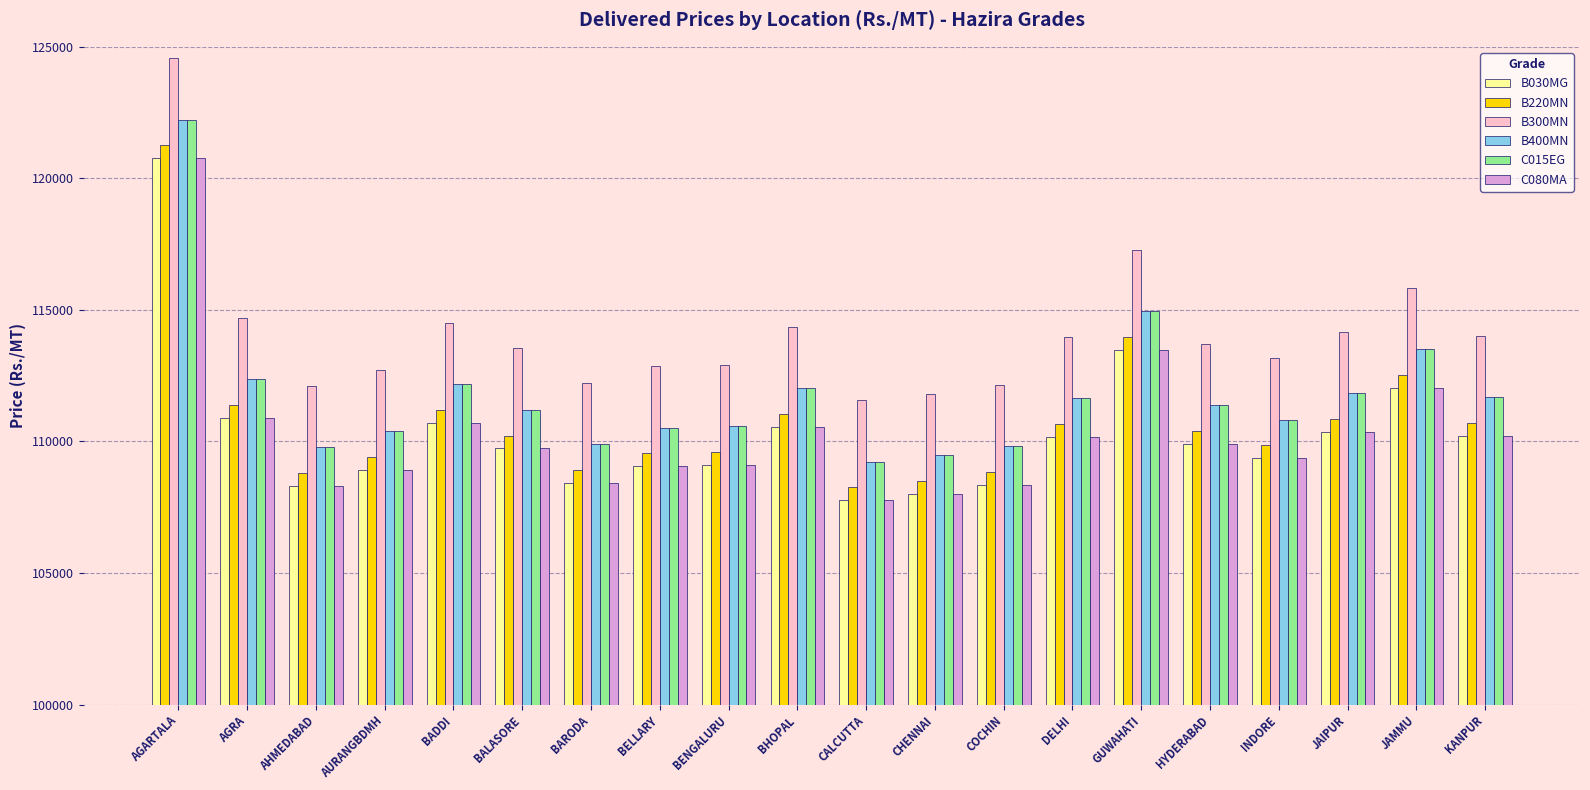

Which series has the largest total across all categories?

B300MN